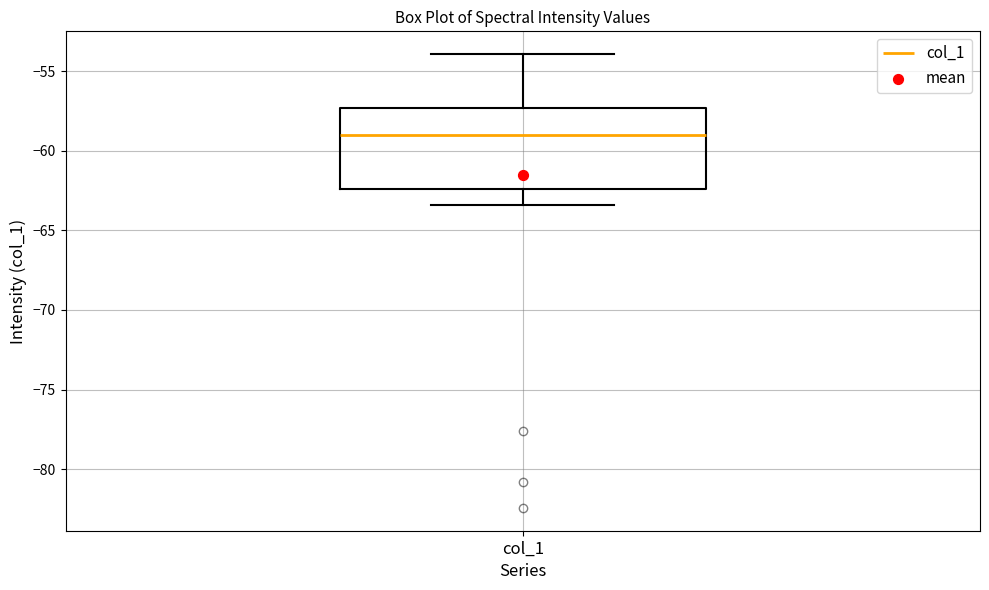

Read this box plot against the y-axis: the position of the median line, the range covered by the box, and the ends of both whiskers. The values are not printed on the chart, so give them approximately, as read against the axis.

median -59.0, box -62.5 to -57.5, whiskers -63.5 to -54.0